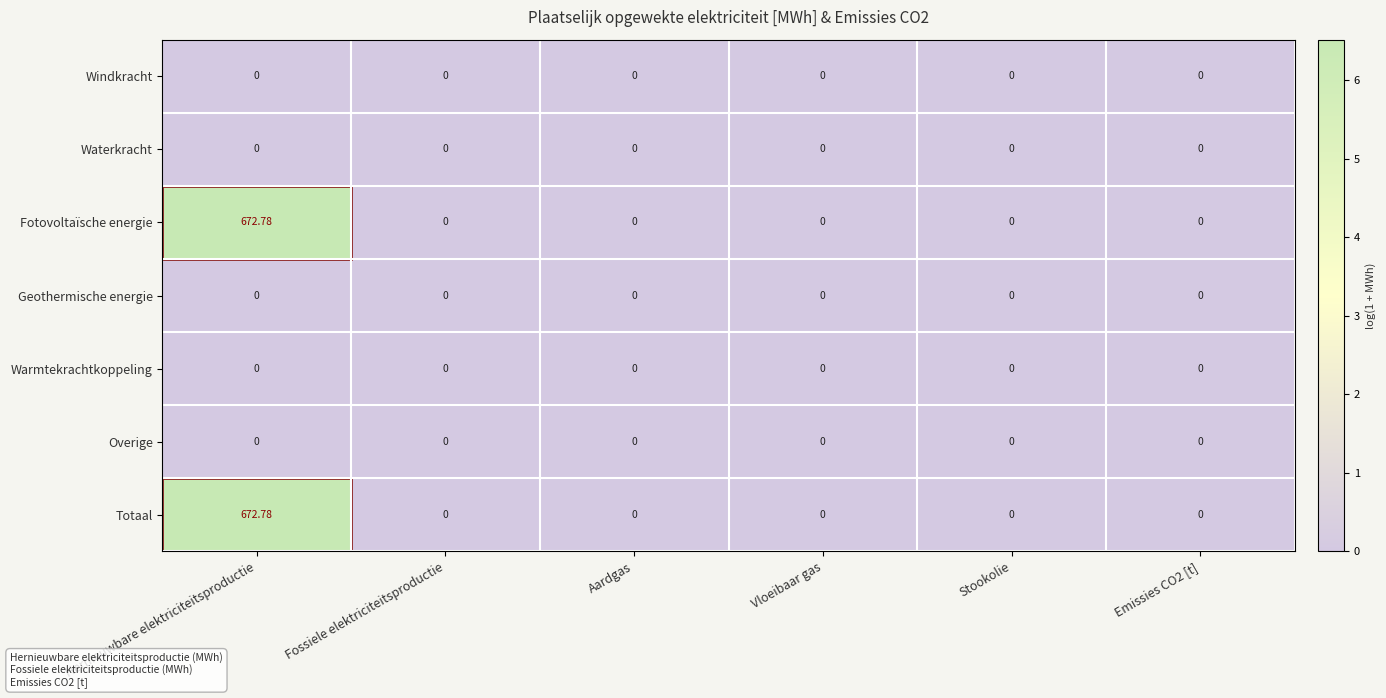

Which category has the highest value across all series?

Hernieuwbare elektriciteitsproductie